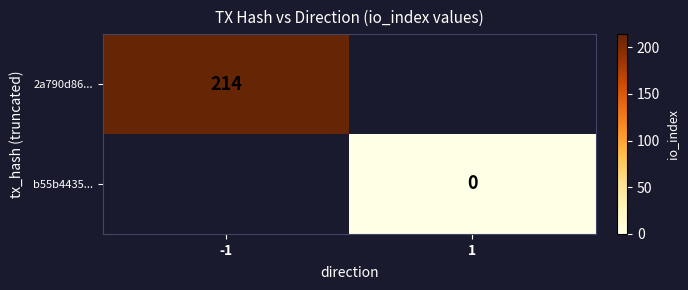

The 2a790d86... series shows 214 at -1. True or false?

True